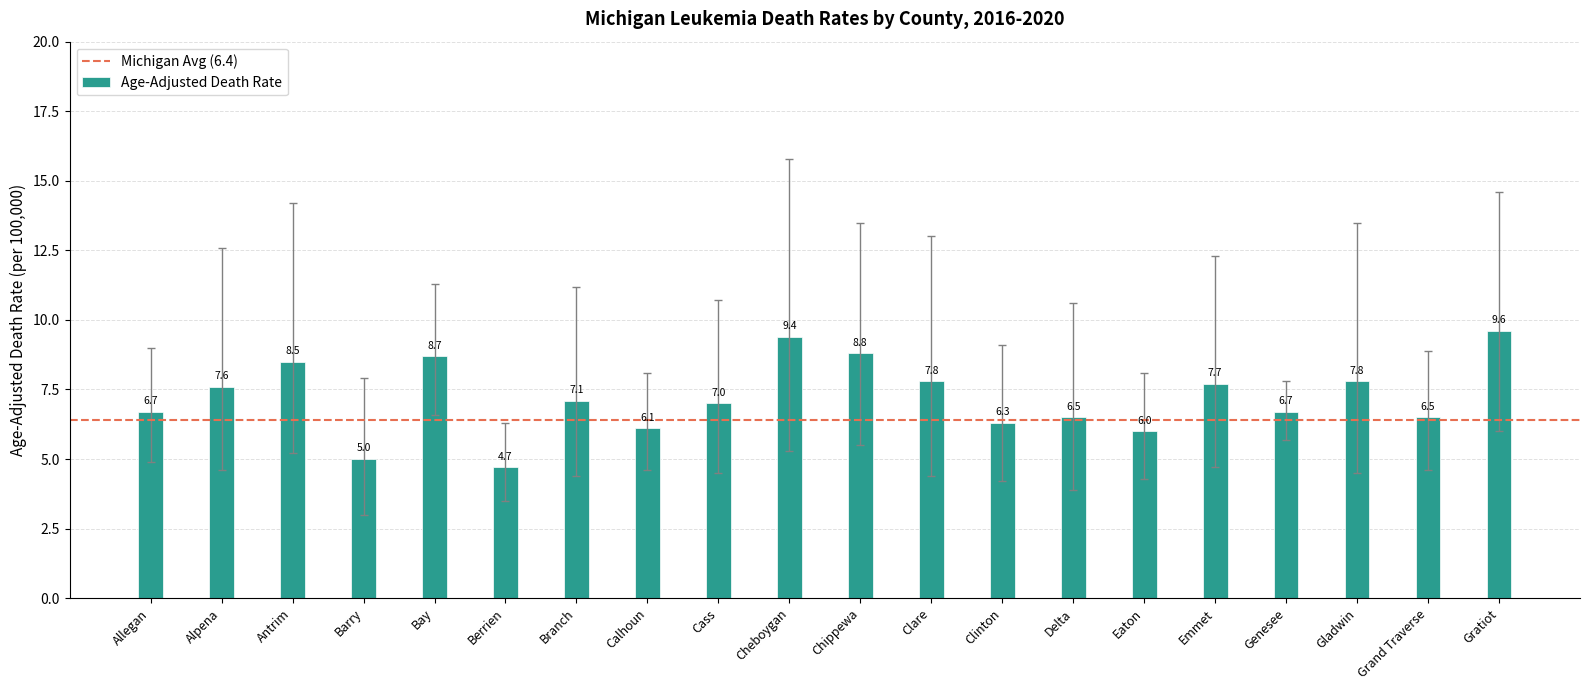

What is the label of the 2nd bar from the right?

Grand Traverse